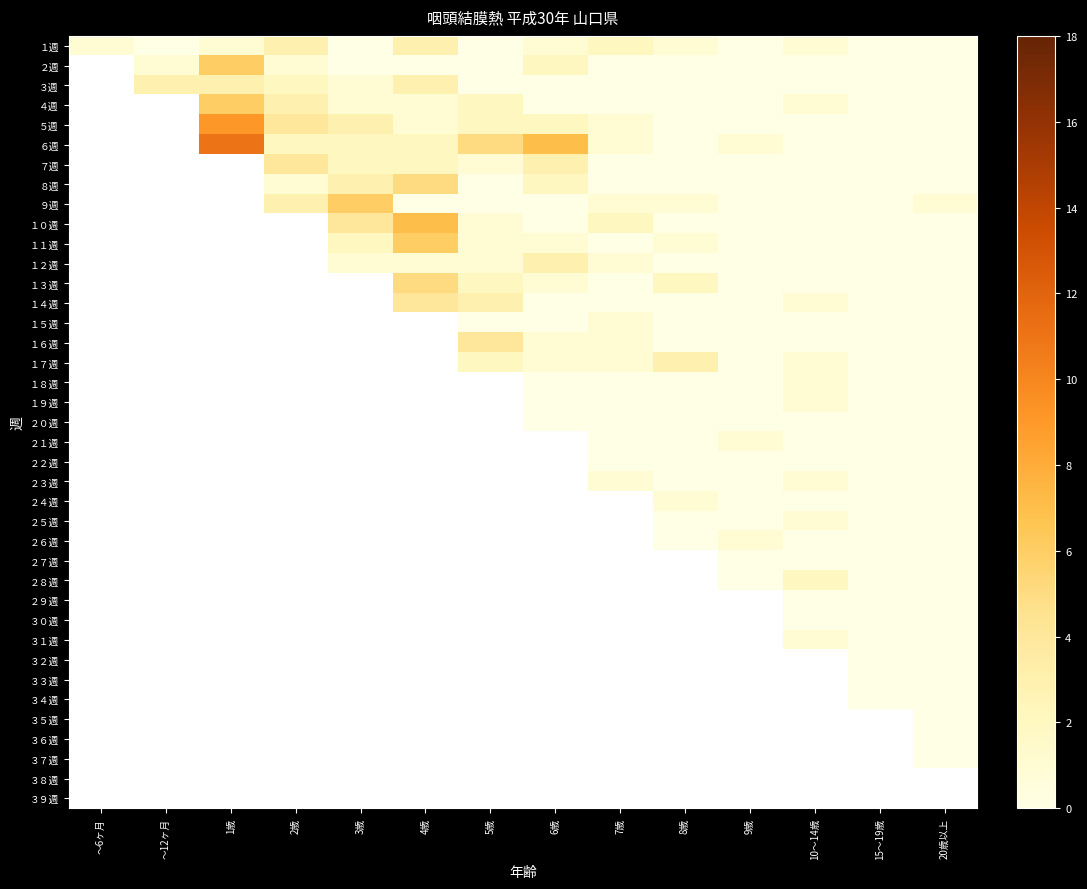

The value of ８週 at ～6ヶ月 is 4. True or false?

False